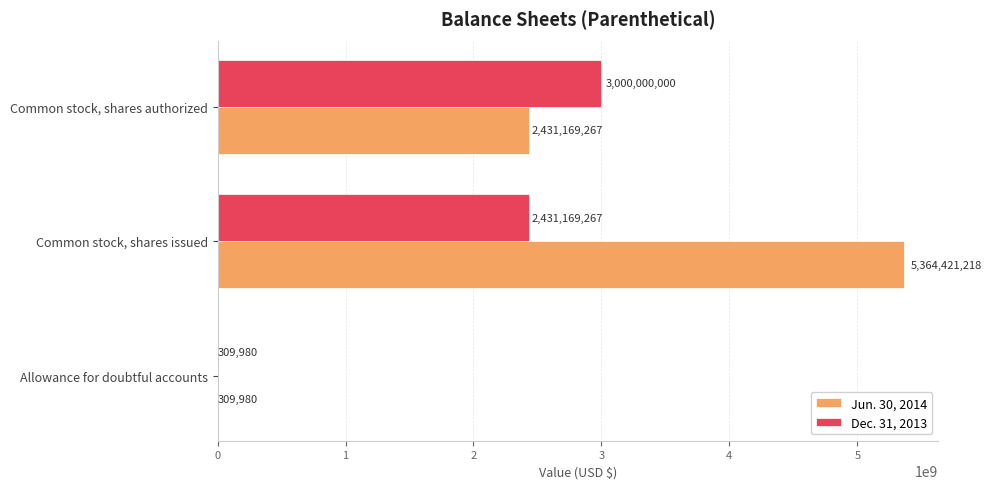

Is the value of Jun. 30, 2014 at Allowance for doubtful accounts greater than the value of Dec. 31, 2013 at Common stock, shares authorized?

No